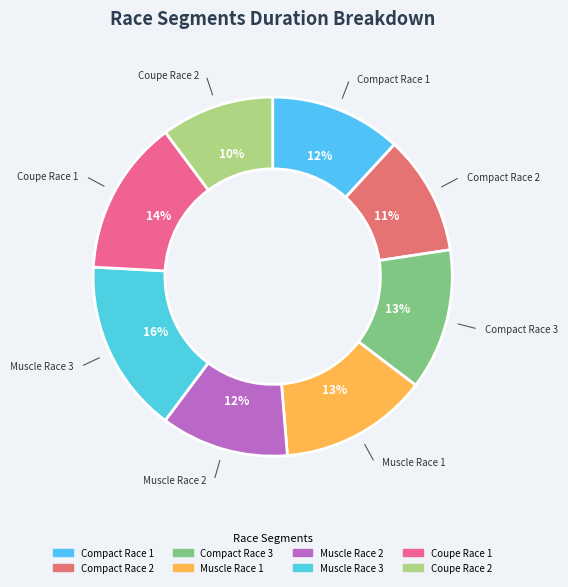

True or false: Compact Race 1 accounts for 12% of the total.

True